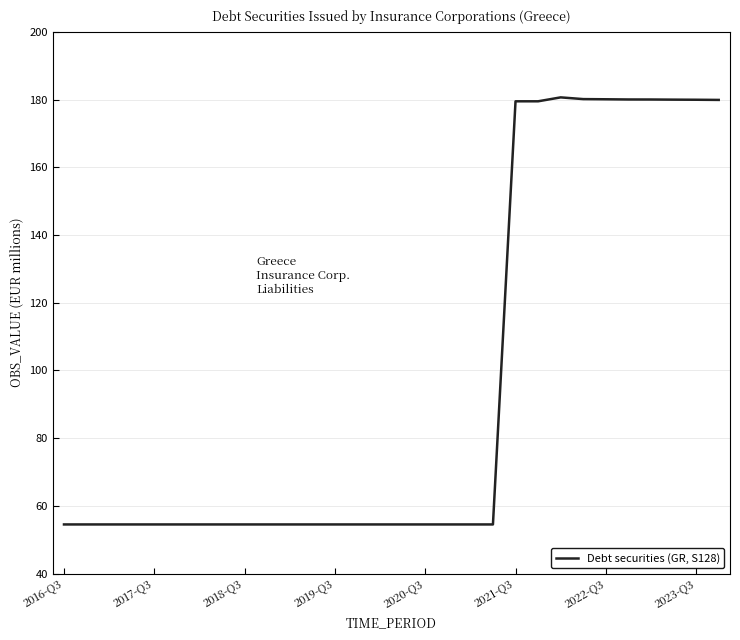

What is the maximum value shown in the chart?

180.7